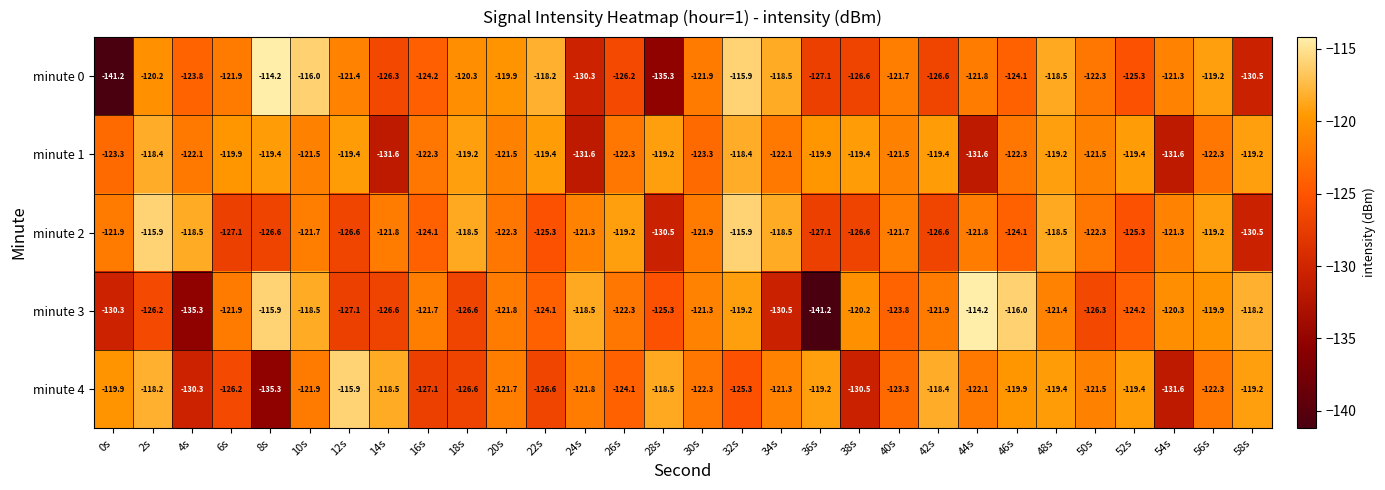

What is the spread (max minus min) of values at 48s?

2.9